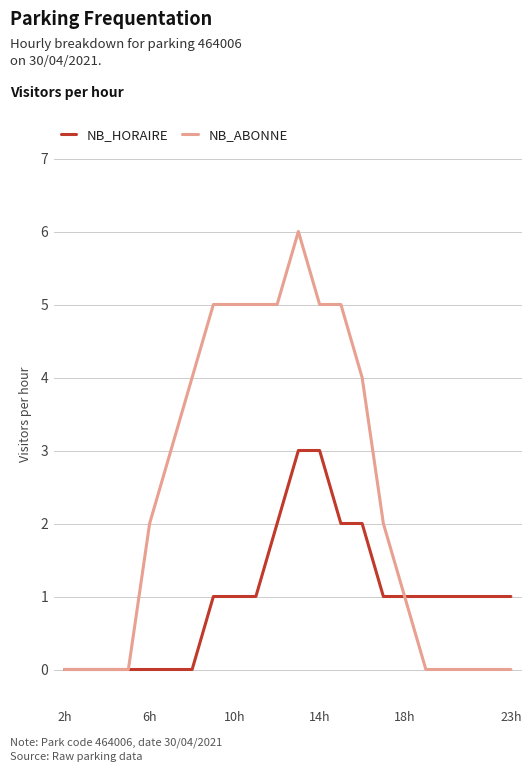

Which series has the largest total across all categories?

NB_ABONNE